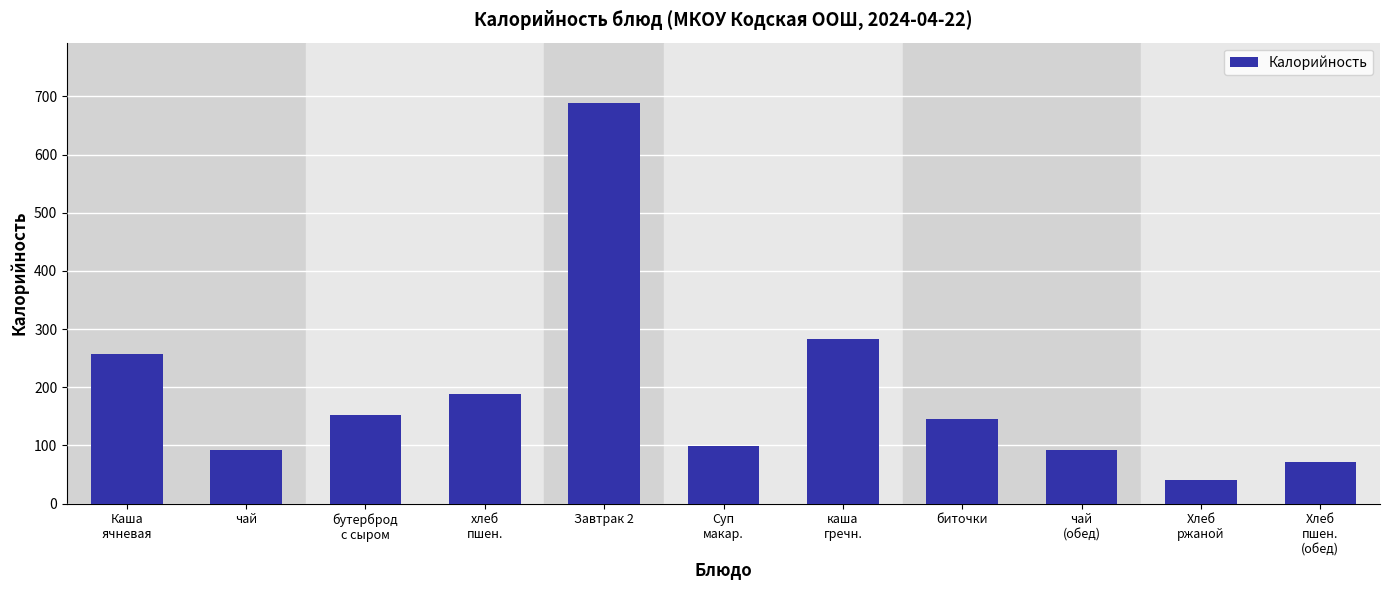

Reading left to right, transcribe all the data shown in this chart.

256.9	92.0	152.0	188.0	689.0	99.3	282.5	145.8	92.0	40.8	71.0